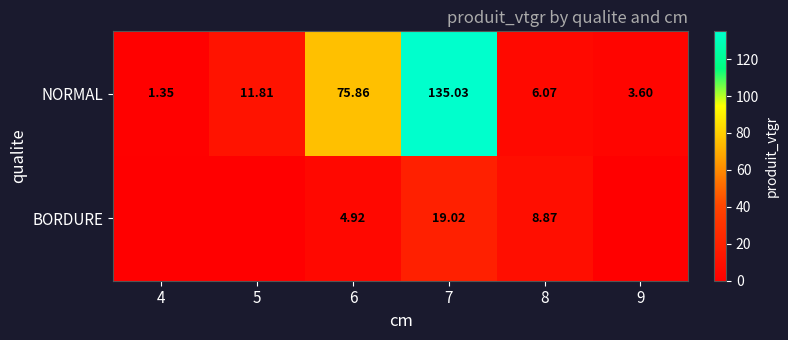

Is the value of NORMAL at 7 greater than the value of BORDURE at 6?

Yes